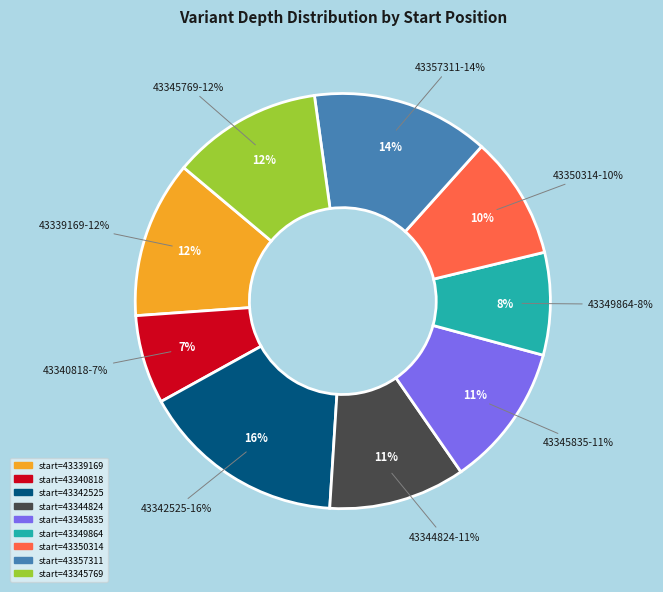

Rank the categories by value from lowest to highest.

43340818, 43349864, 43350314, 43344824, 43345835, 43345769, 43339169, 43357311, 43342525